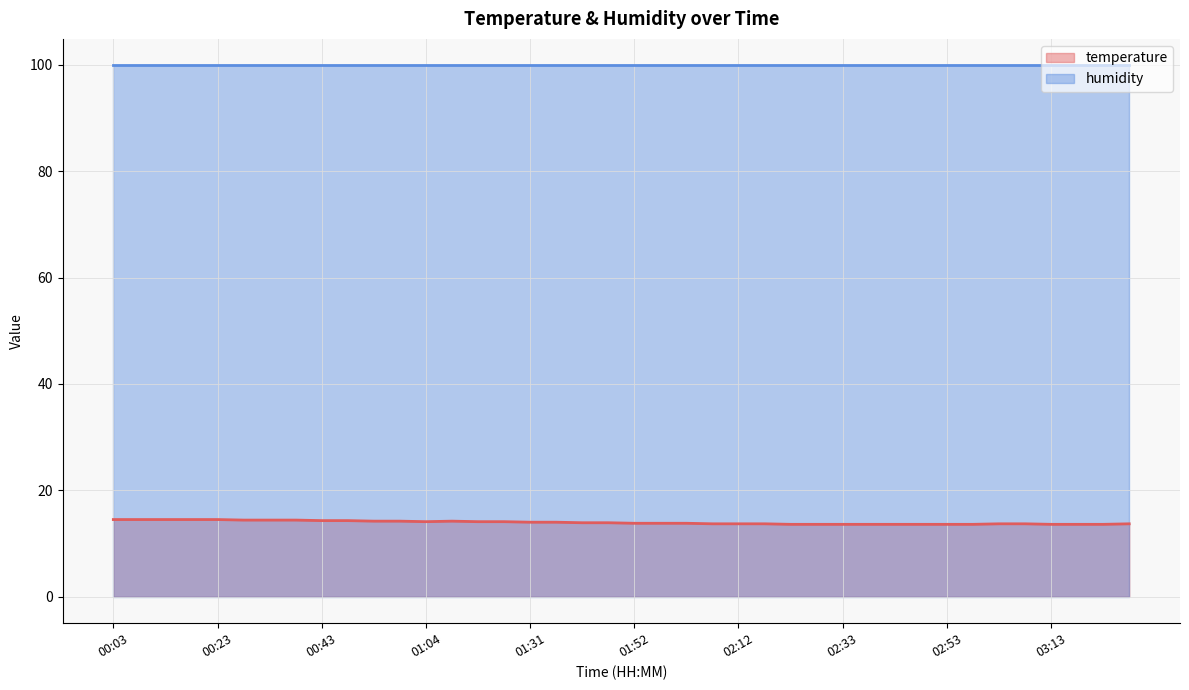

How many interior local peaks does the temperature (line) series have?

1